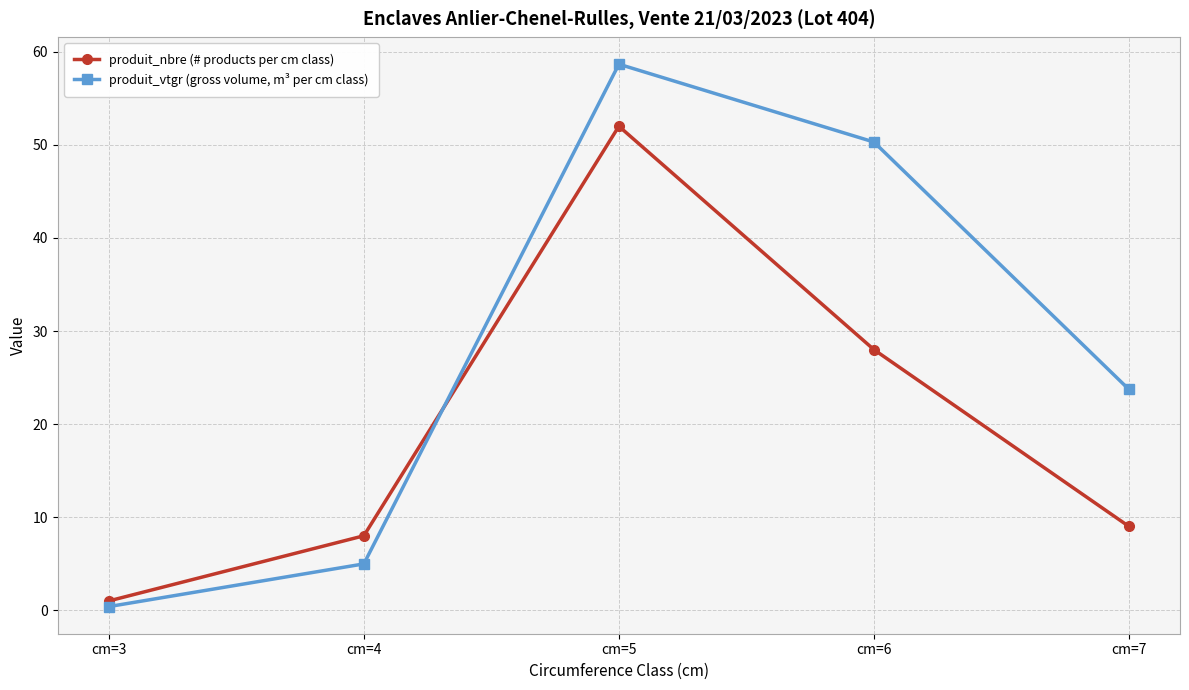

How many intersections are there between produit_vtgr (gross volume, m³ per cm class) and produit_nbre (# products per cm class)?

1